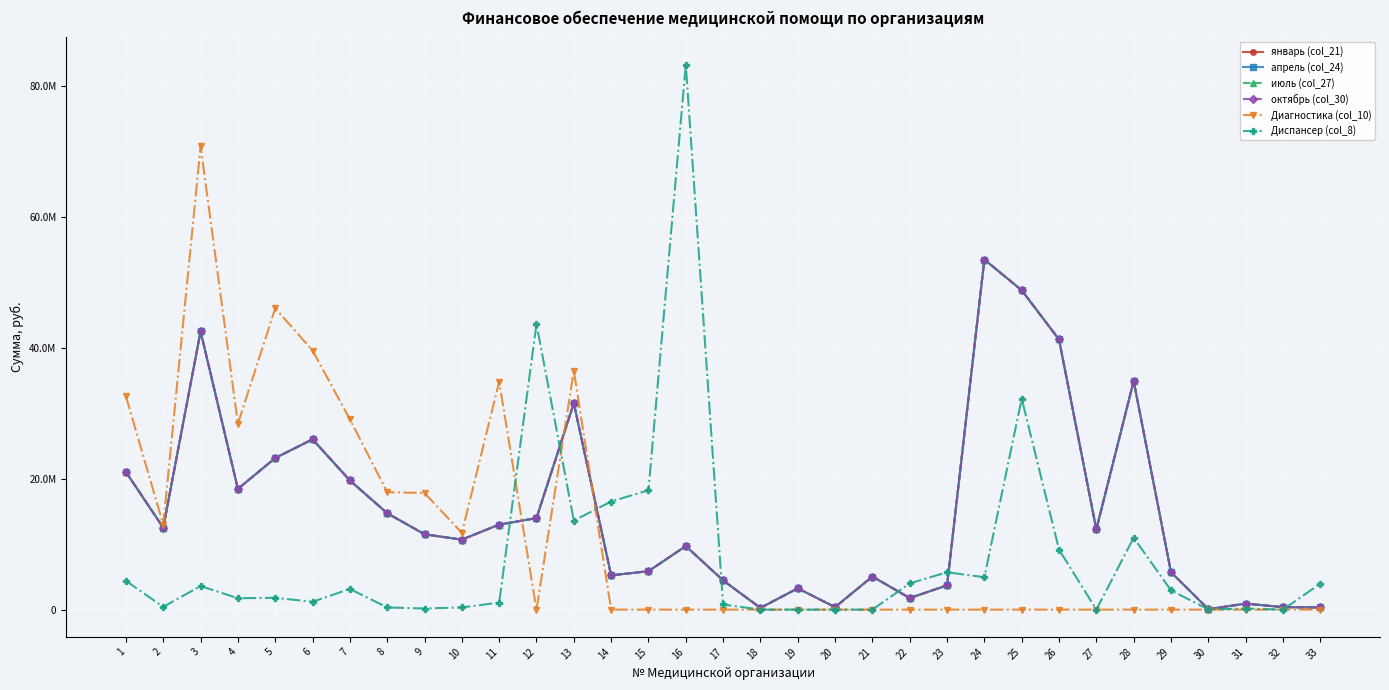

Which series ends up on top after the final intersection of октябрь (col_30) and Диспансер (col_8)?

Диспансер (col_8)